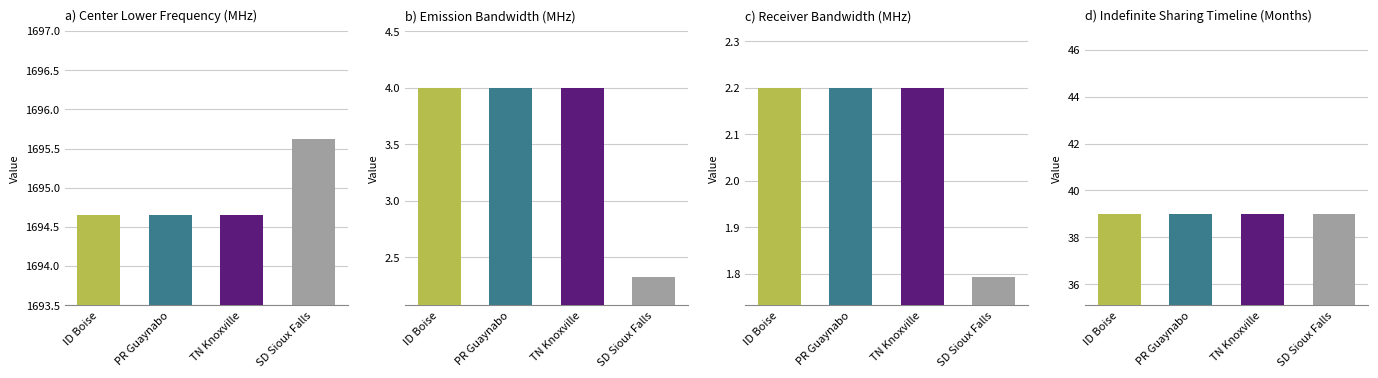

Which category has the lowest value across all series?

SD Sioux Falls